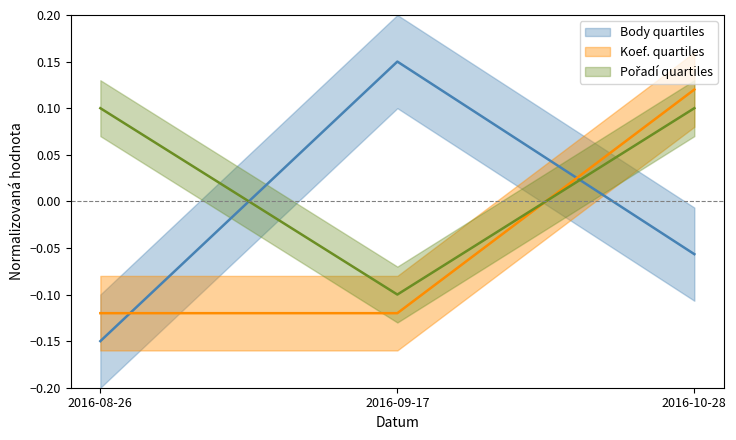

At which label does Koef. reach its minimum?

2016-08-26